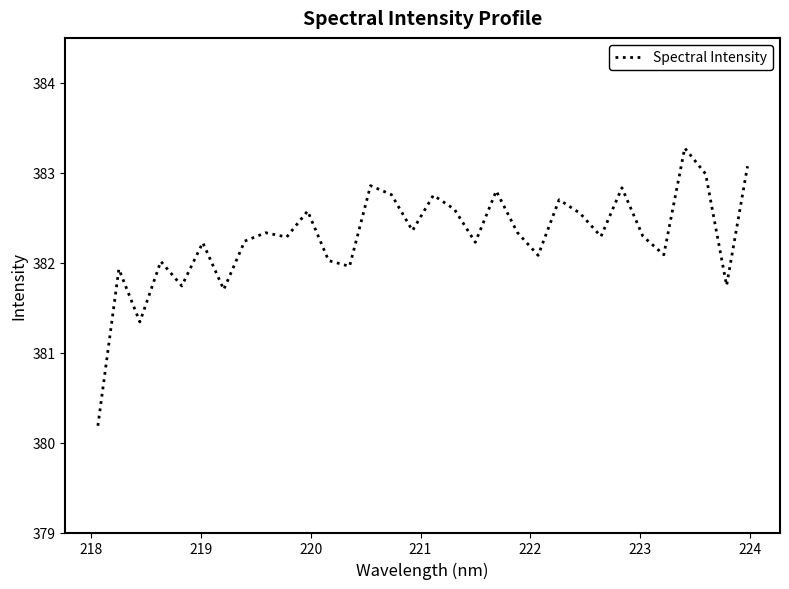

How many distinct data groups are displayed?

1